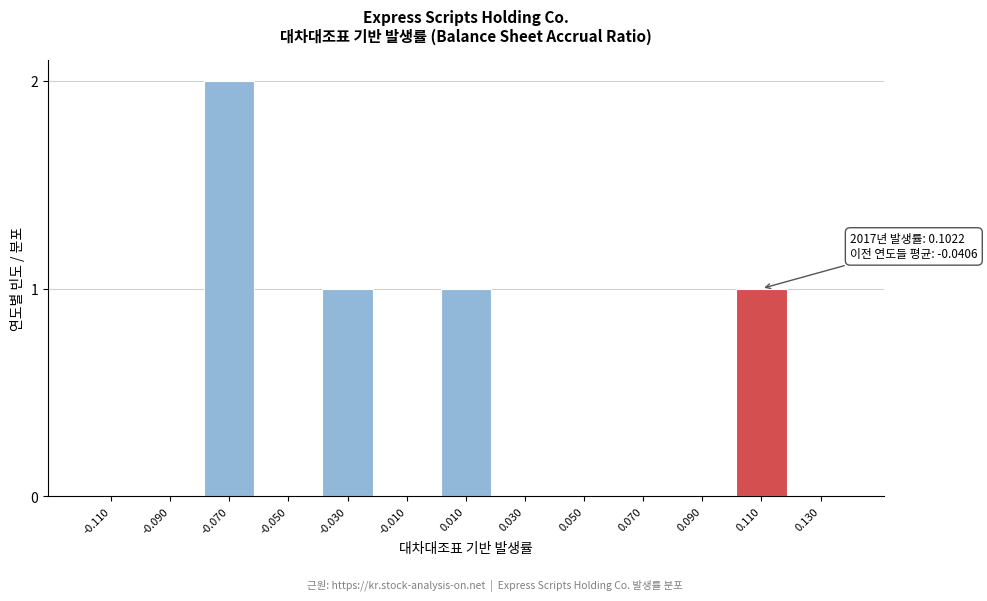

Reading right to left, list all the values displayed in this chart.

0.130=0	0.110=1	0.090=0	0.070=0	0.050=0	0.030=0	0.010=1	-0.010=0	-0.030=1	-0.050=0	-0.070=2	-0.090=0	-0.110=0